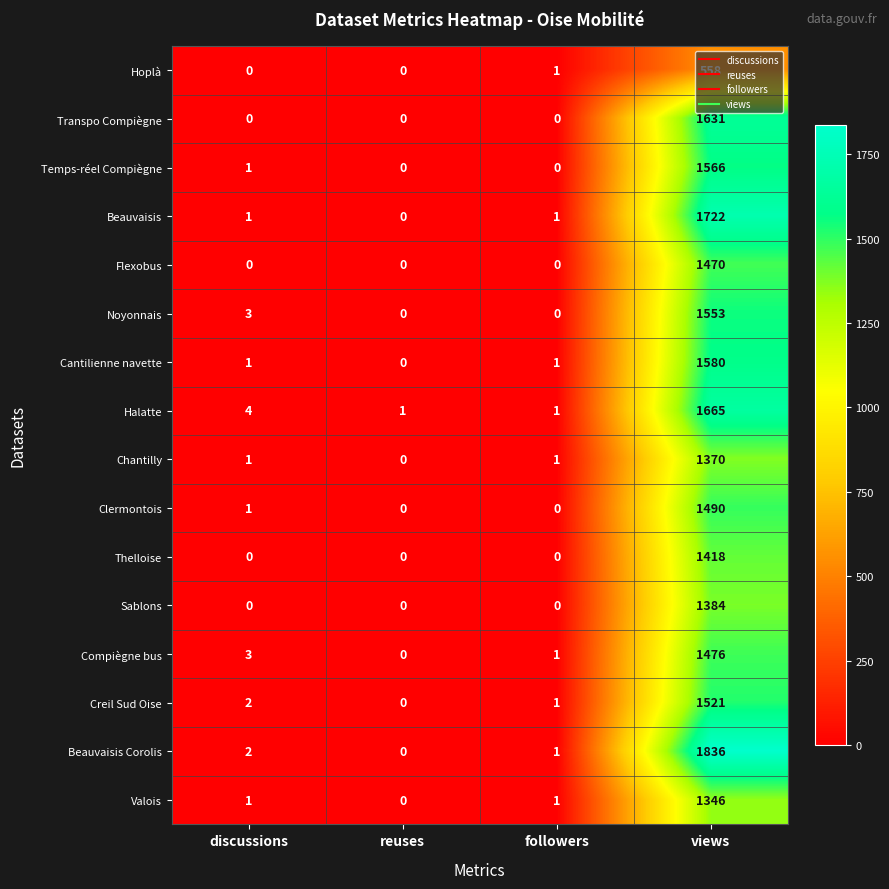

Which series has the largest range (max minus min)?

Beauvaisis Corolis